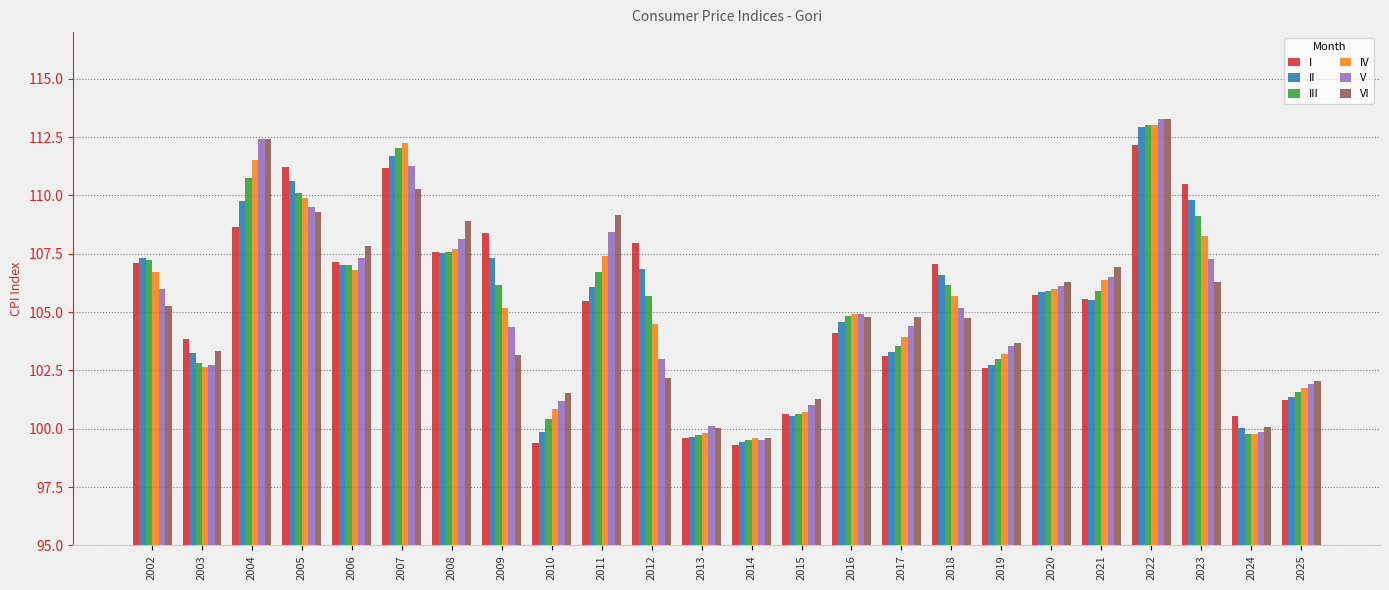

What is the difference between the maximum and minimum values in the I series?

12.8